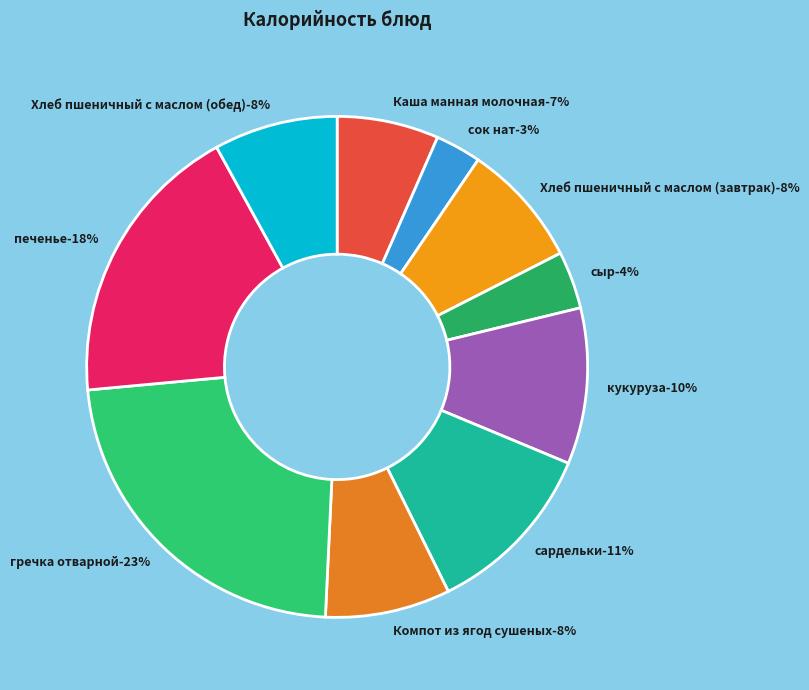

The сыр slice represents 4% of the pie. True or false?

True